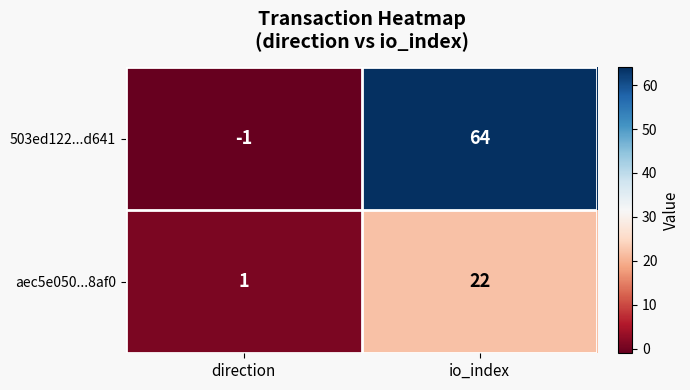

Where is 503ed122...d641 nearest to the value 31?

direction